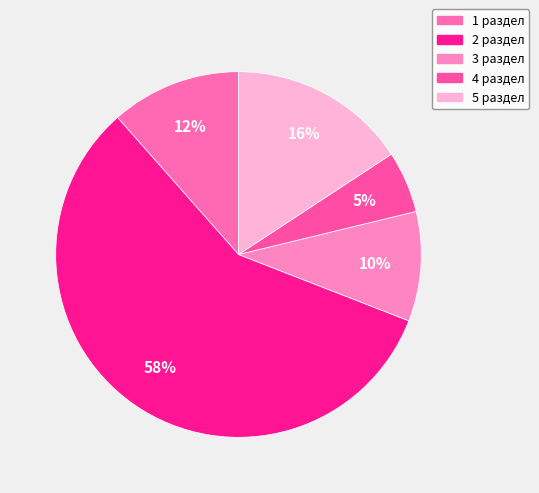

The 4 раздел slice represents 16% of the pie. True or false?

False